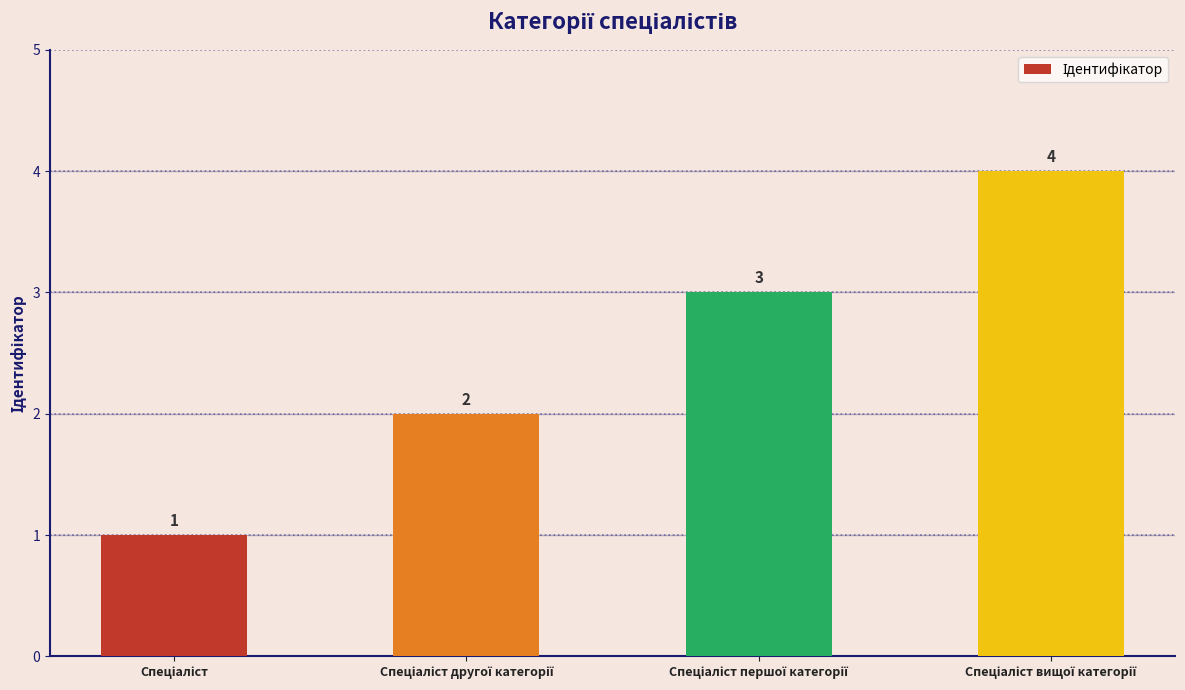

How many values are between 2 and 4?

3